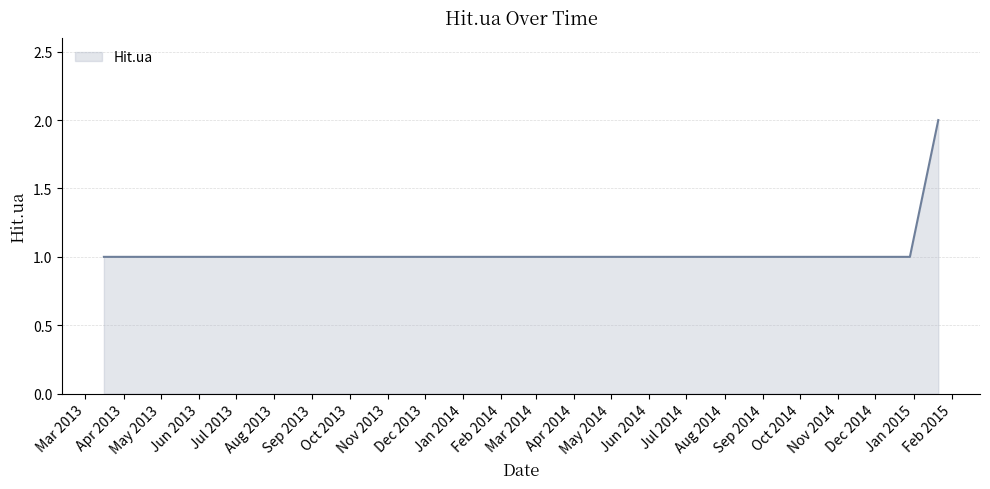

What is the sum of all values?

6